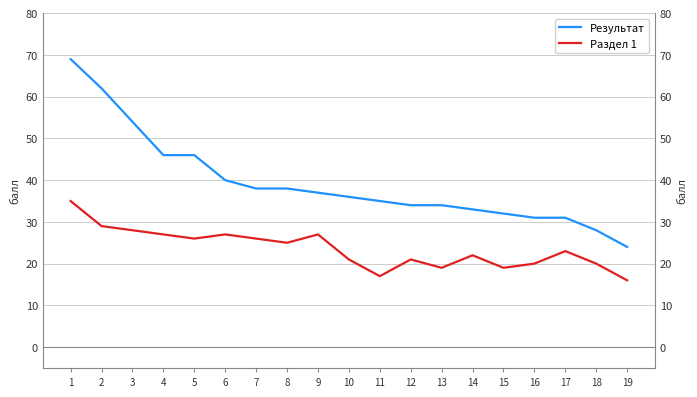

What is the sum of the Раздел 1 values at 6 and 2?

56